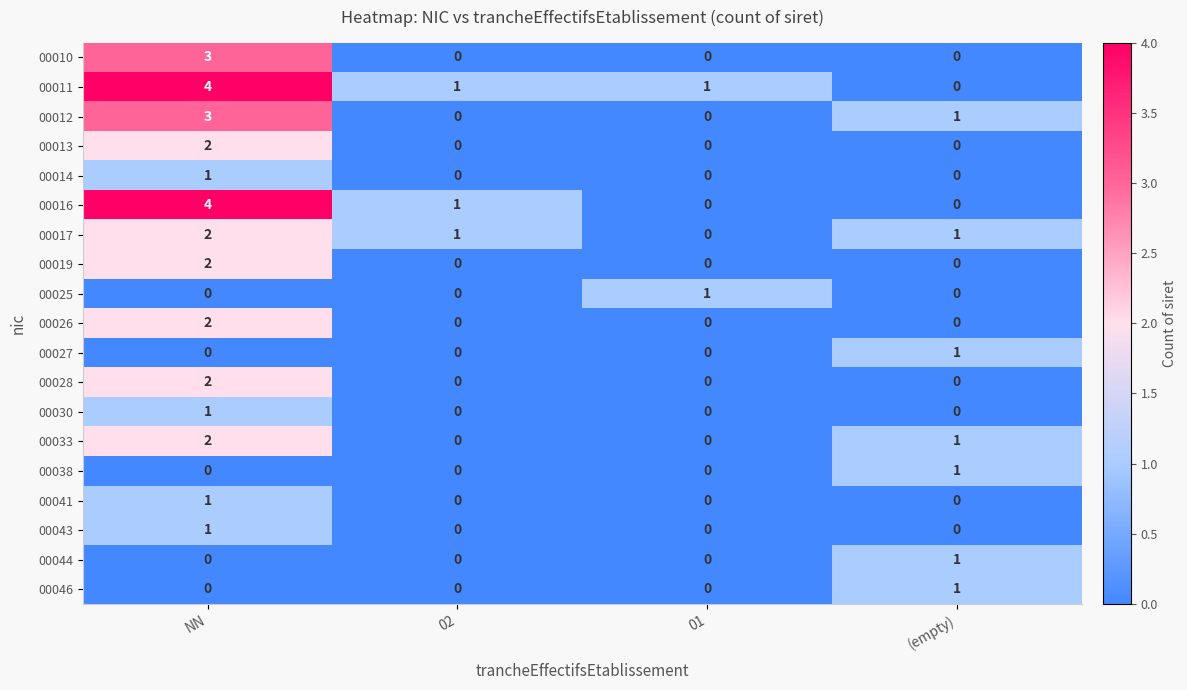

True or false: 00012 has a value of 2 at 01.

False